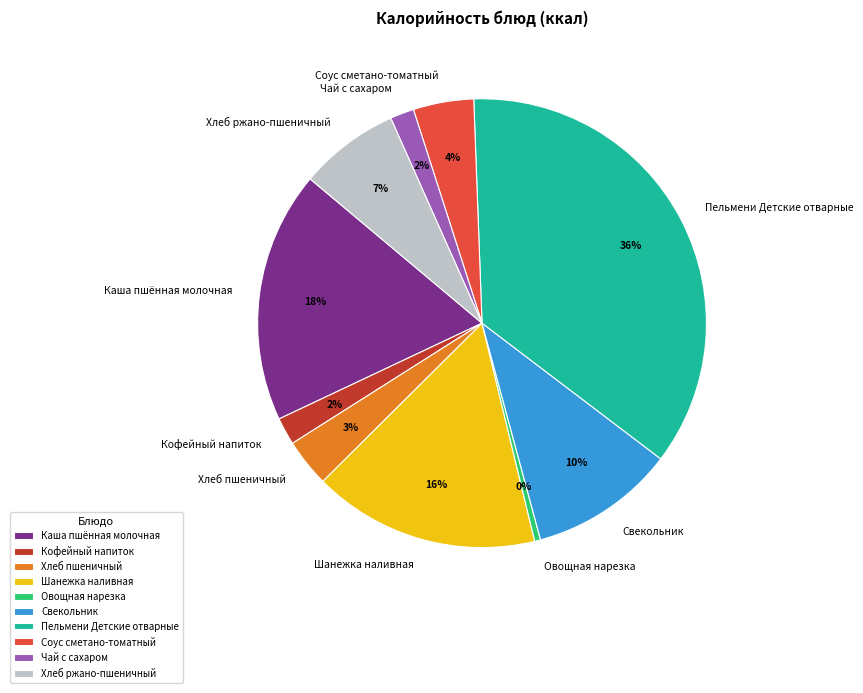

Is there a majority slice in this chart?

No